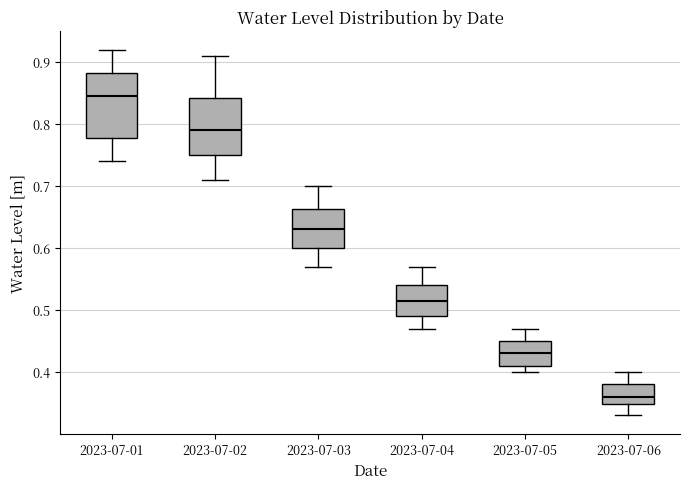

Which box's median line is the lowest?

2023-07-06